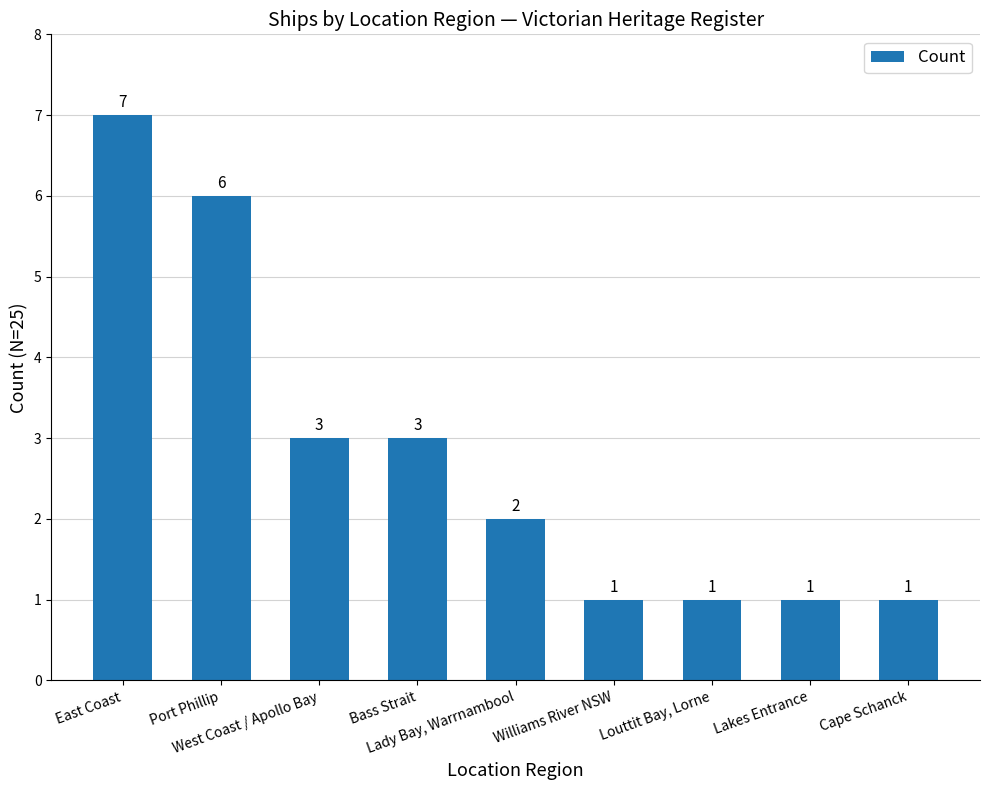

Reading right to left, extract all data points from this chart.

1	1	1	1	2	3	3	6	7